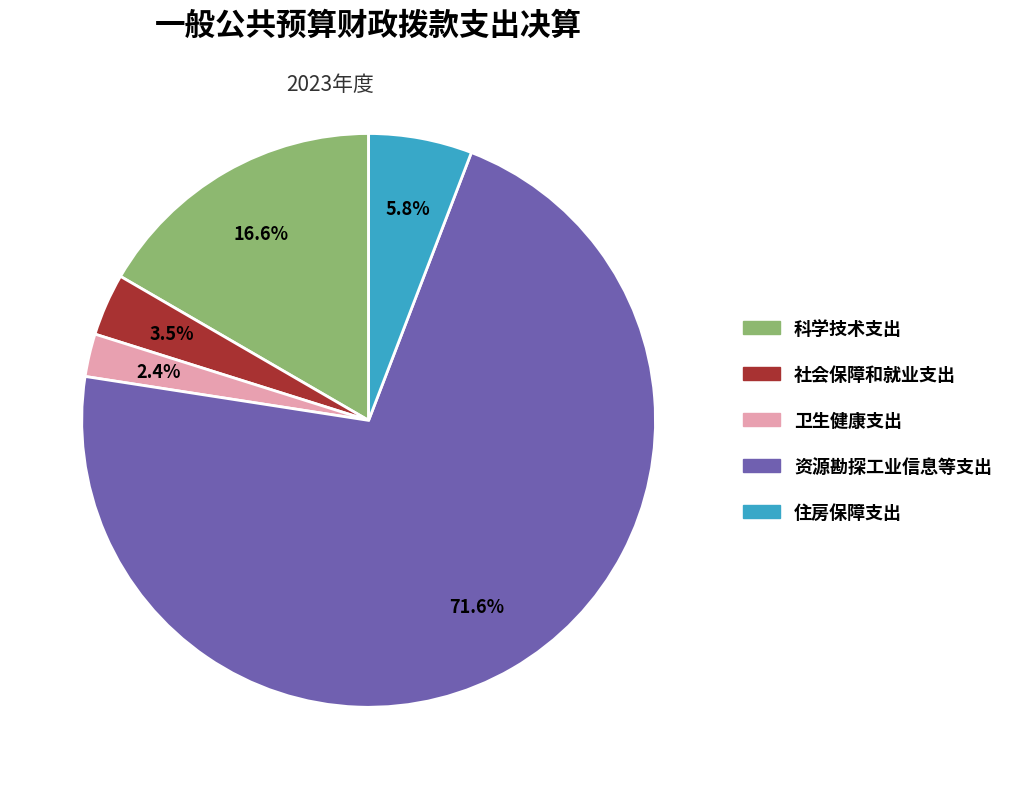

What is the largest slice in the pie chart?

资源勘探工业信息等支出